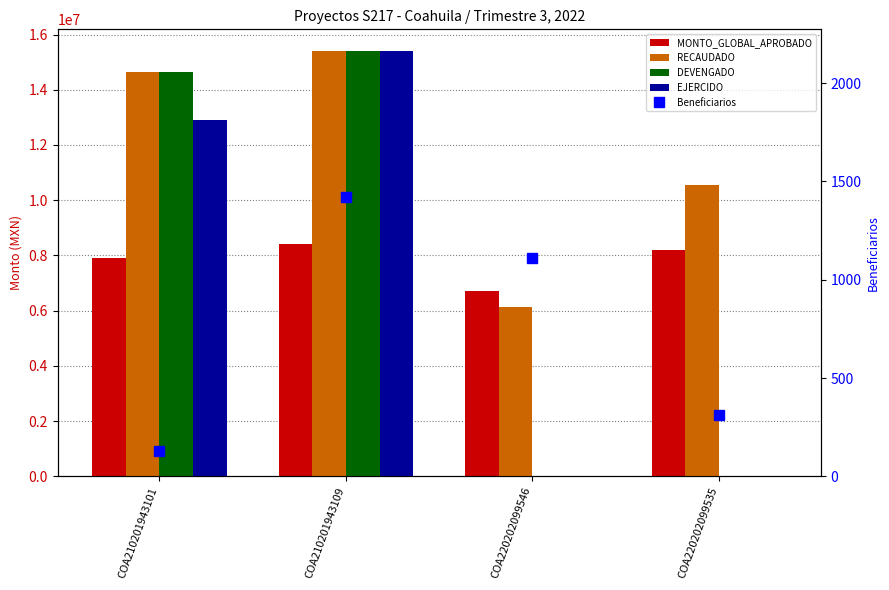

Reading left to right, what are all the values shown in this chart?

MONTO_GLOBAL_APROBADO: COA210201943101=7911000.0	COA210201943109=8417354.0	COA220202099546=6727243.4	COA220202099535=8211549.0
RECAUDADO: COA210201943101=14653000.0	COA210201943109=15417354.0	COA220202099546=6137220.4	COA220202099535=10533137.9
DEVENGADO: COA210201943101=14653000.0	COA210201943109=15417354.0	COA220202099546=0.0	COA220202099535=0.0
EJERCIDO: COA210201943101=12905096.6	COA210201943109=15416440.4	COA220202099546=0.0	COA220202099535=0.0
Beneficiarios: COA210201943101=130.0	COA210201943109=1421.0	COA220202099546=1112.0	COA220202099535=311.0